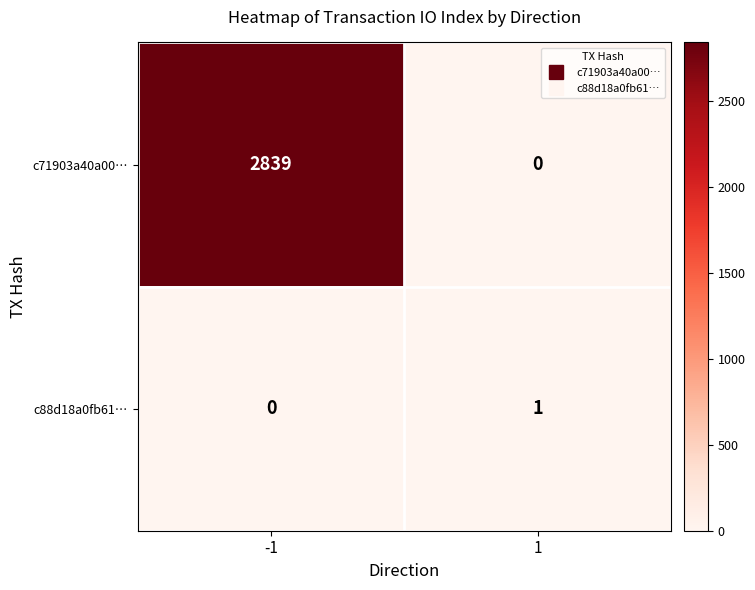

Count the number of data series in this chart.

2